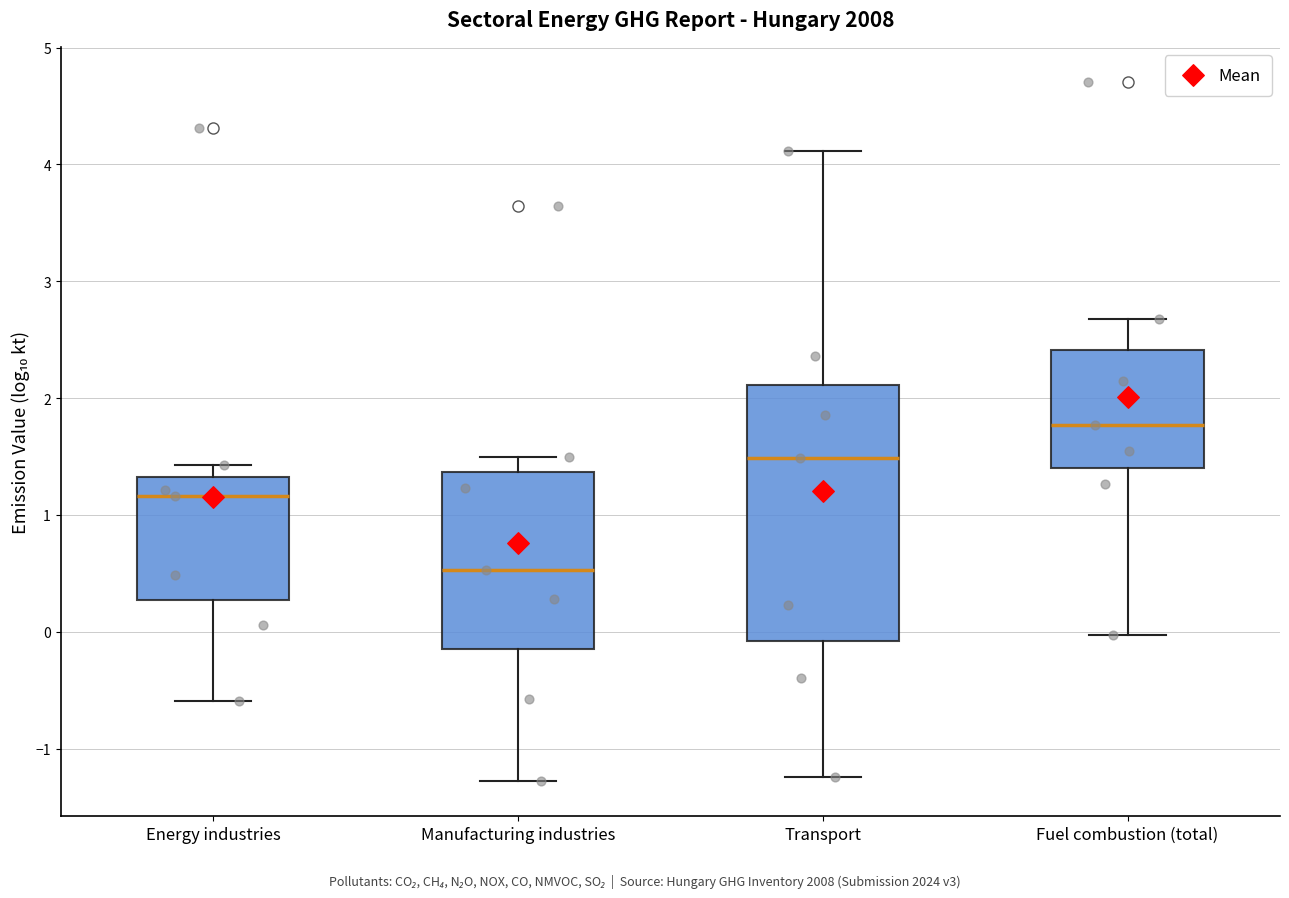

Reading left to right, transcribe this box plot: for each box, give where its median line is, the range the box spans, and where its two whiskers end, as read against the y-axis. The values are not printed on the chart, so give them approximately, as read against the axis.

Energy industries: median 1.2, box 0.3 to 1.3, whiskers -0.6 to 1.4
Manufacturing industries: median 0.5, box -0.1 to 1.4, whiskers -1.3 to 1.5
Transport: median 1.5, box -0.1 to 2.1, whiskers -1.2 to 4.1
Fuel combustion (total): median 1.8, box 1.4 to 2.4, whiskers 0.0 to 2.7